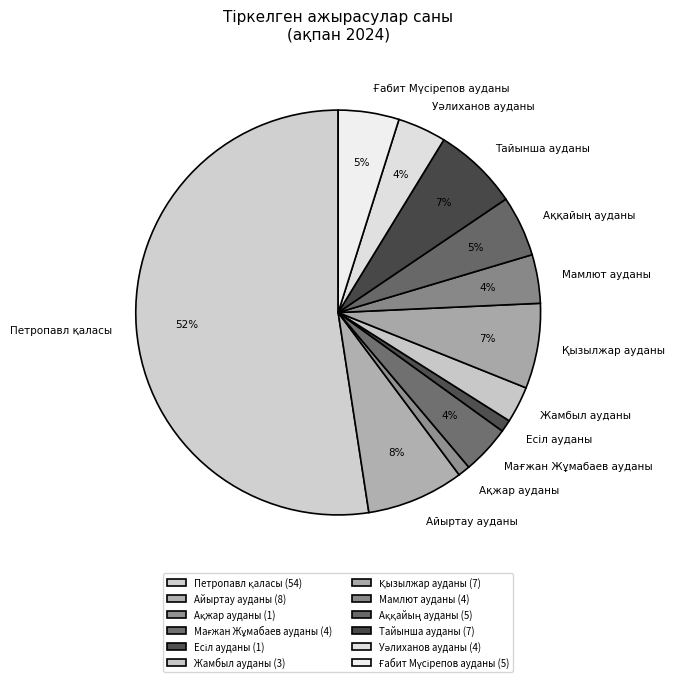

To the nearest percent, what is the average slice percentage?

8%